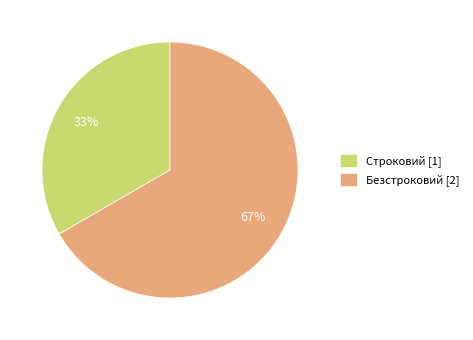

Do Строковий [1] and Безстроковий [2] together represent more than half of the pie?

Yes